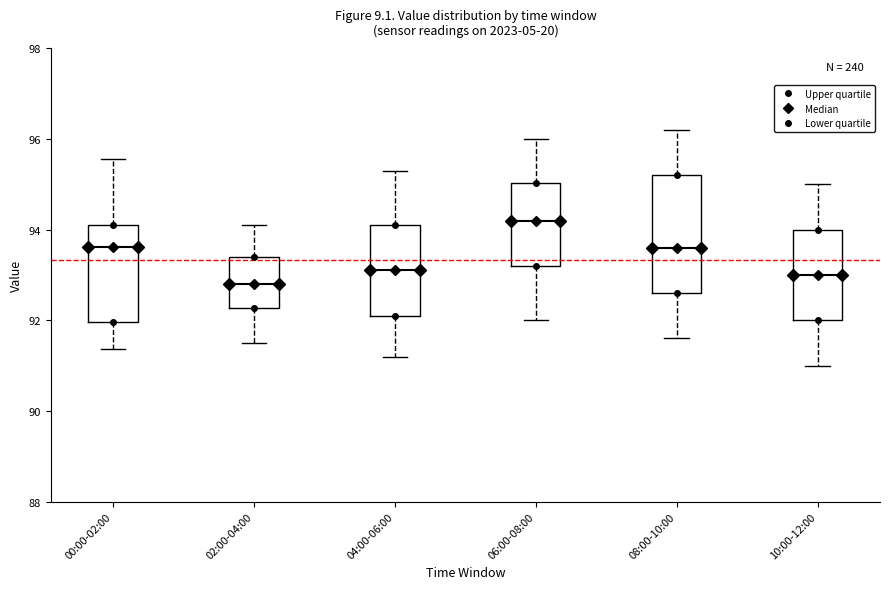

Where is the upper edge of the box for 02:00-04:00 on the y-axis? The values are not printed on the chart, so give them approximately, as read against the axis.

93.4